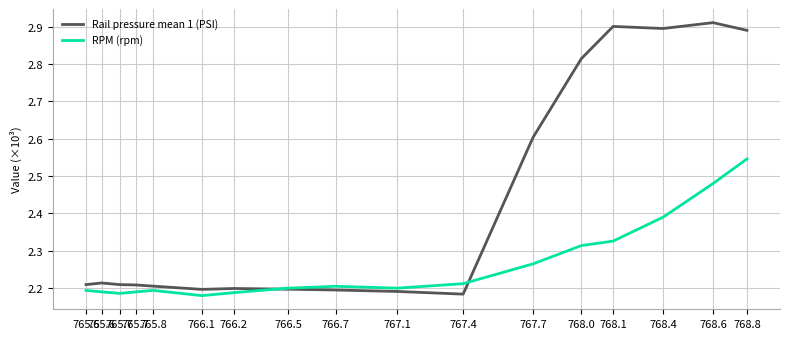

How many distinct data groups are displayed?

2